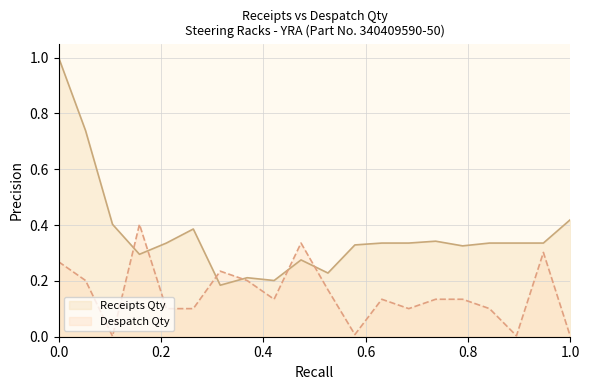

List the series in order of their peak value, lowest first.

Despatch Qty, Receipts Qty